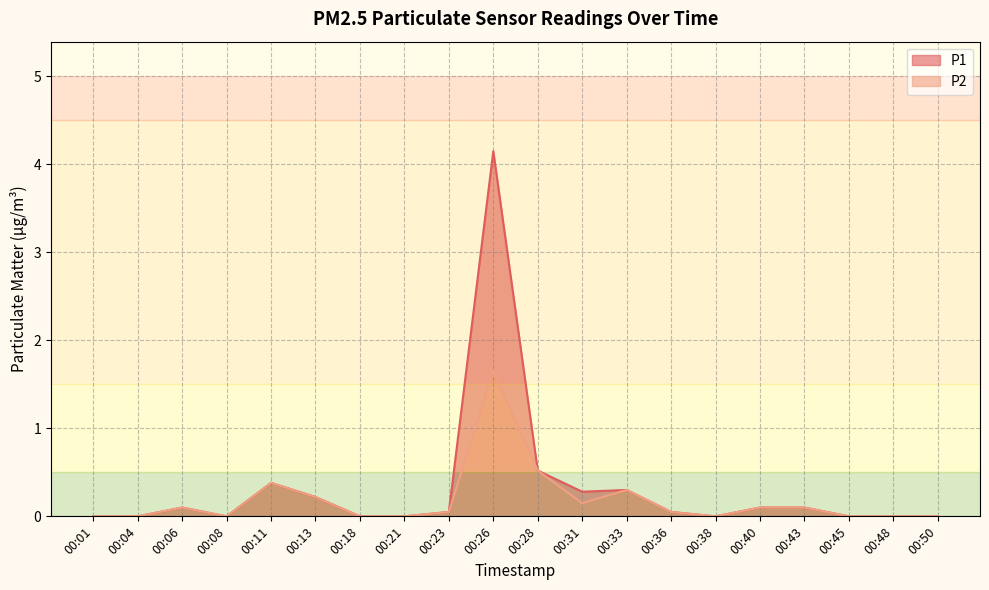

Reading left to right, transcribe all the data shown in this chart.

P1: 0.0	0.0	0.1	0.0	0.4	0.2	0.0	0.0	0.1	4.2	0.5	0.3	0.3	0.1	0.0	0.1	0.1	0.0	0.0	0.0
P2: 0.0	0.0	0.1	0.0	0.4	0.2	0.0	0.0	0.1	1.6	0.5	0.1	0.3	0.1	0.0	0.1	0.1	0.0	0.0	0.0